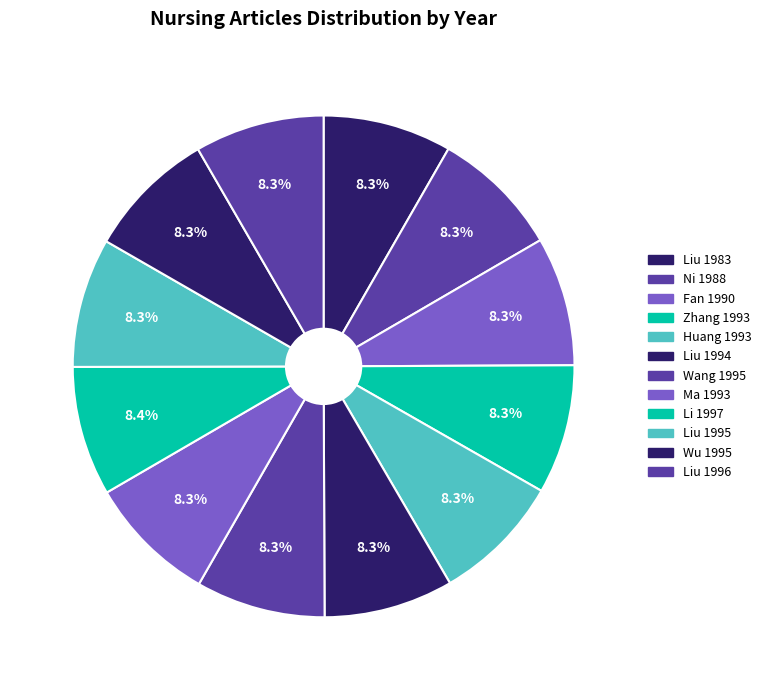

What is the largest slice in the pie chart?

Li 1997